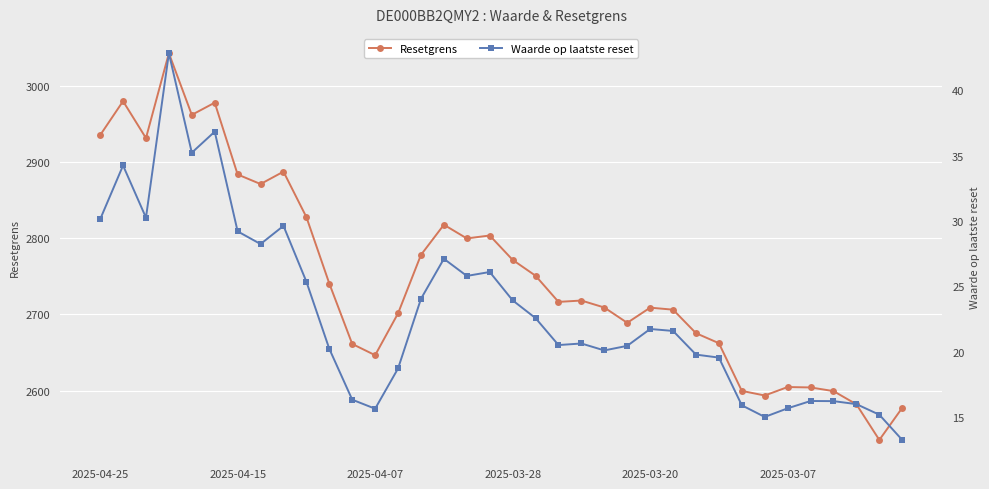

Is the value of Waarde op laatste reset at 20 greater than the value of Resetgrens at 14?

No